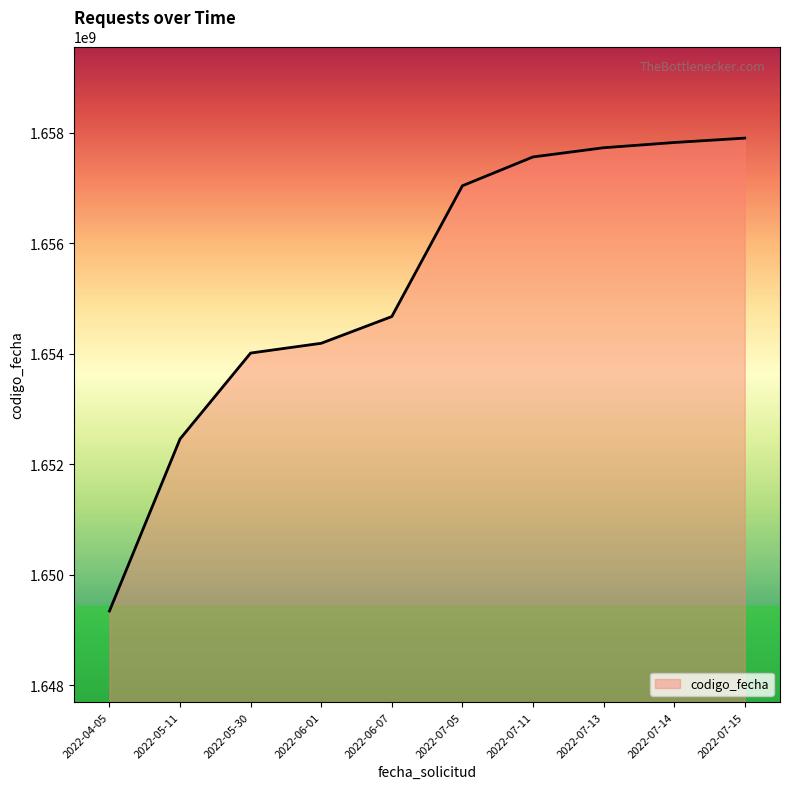

Which label corresponds to the smallest value in the chart?

2022-04-05